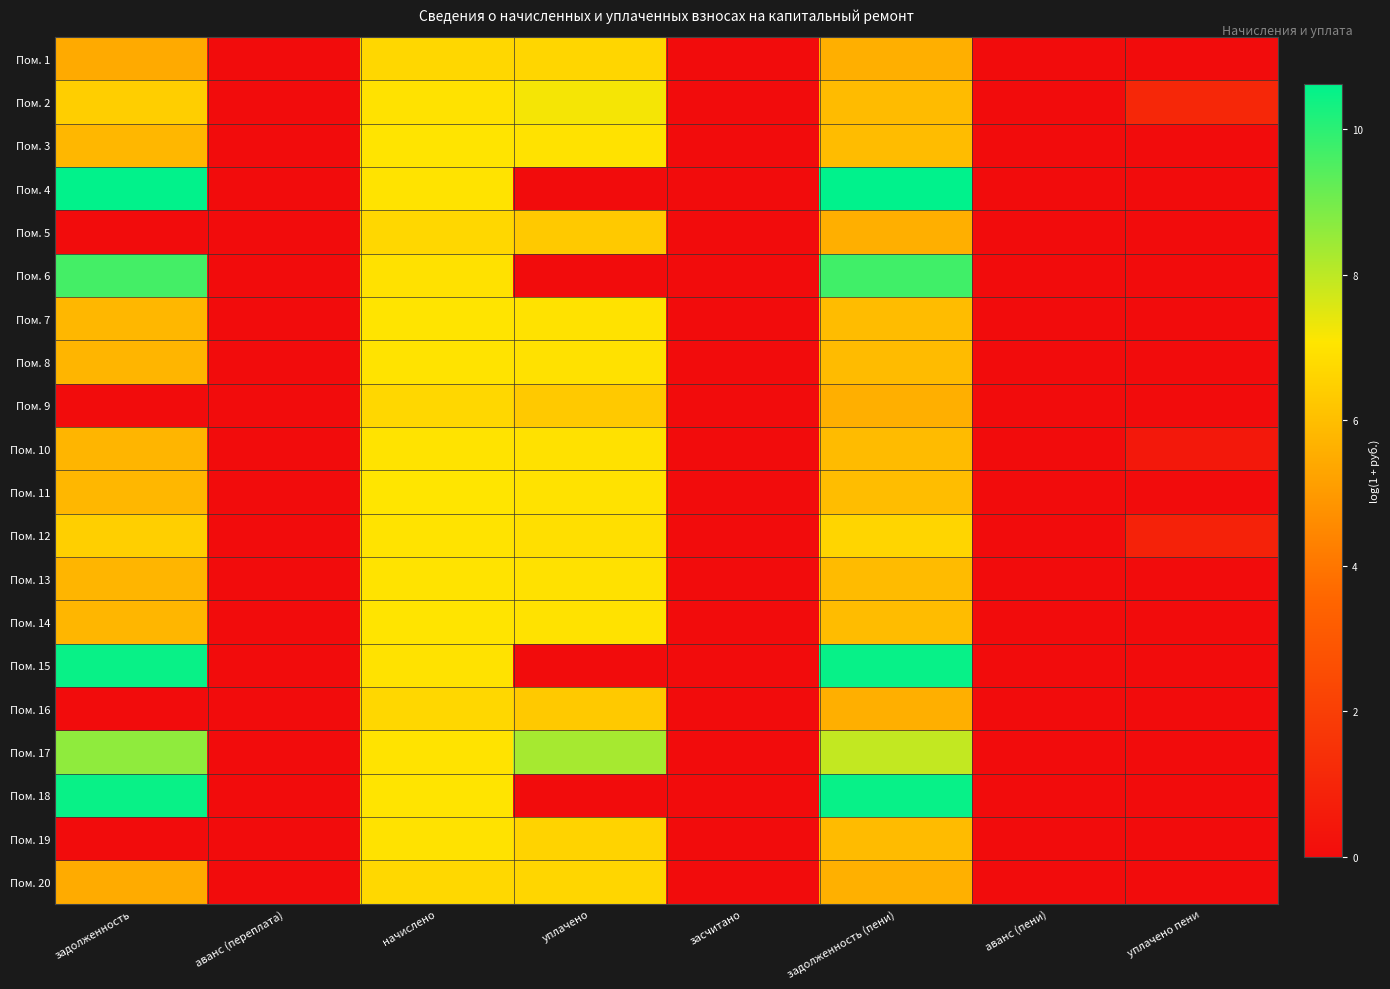

List the series in order of their peak value, highest first.

Пом. 4, Пом. 15, Пом. 18, Пом. 6, Пом. 17, Пом. 2, Пом. 11, Пом. 7, Пом. 3, Пом. 14, Пом. 12, Пом. 8, Пом. 10, Пом. 13, Пом. 19, Пом. 20, Пом. 5, Пом. 9, Пом. 16, Пом. 1